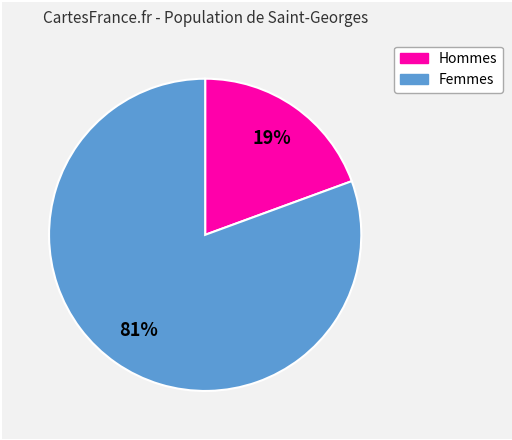

To the nearest percent, what is the average slice percentage?

50%